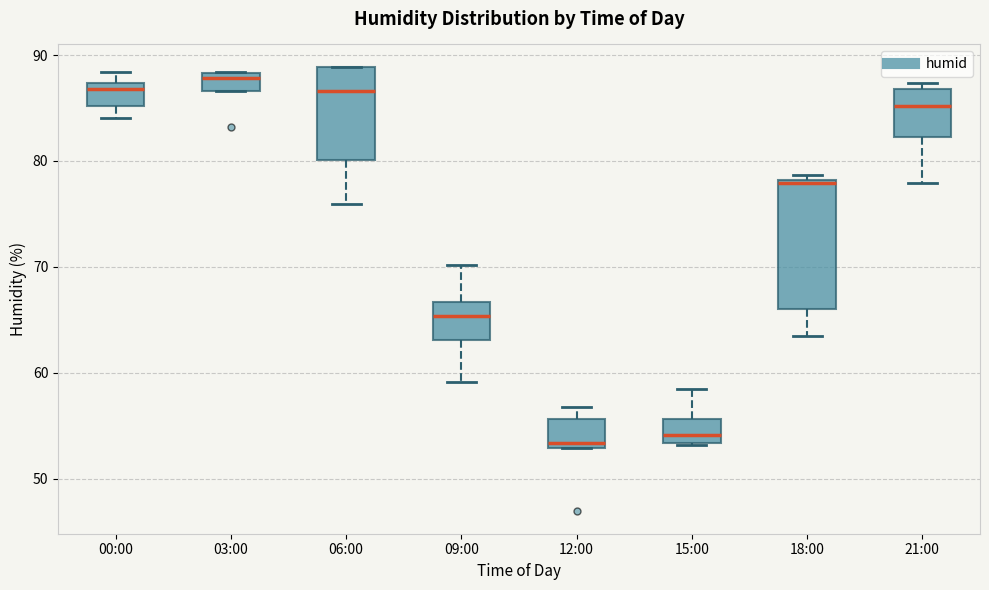

Comparing the boxes themselves (not the whiskers), which one is the tallest?

18:00